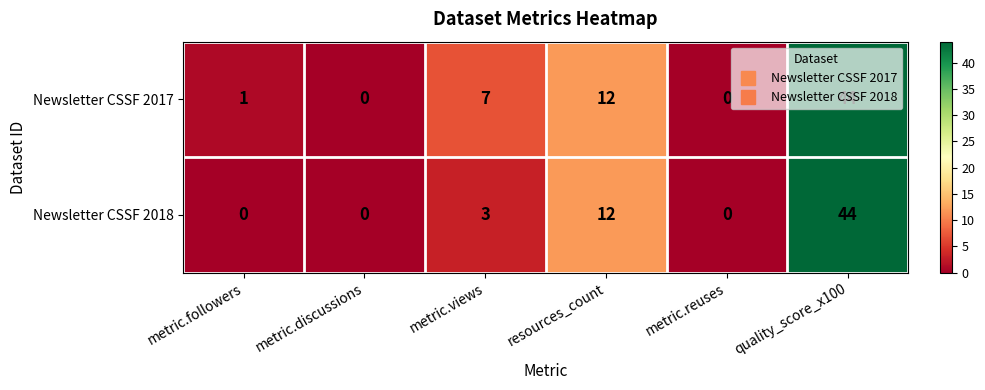

Which category has the highest value across all series?

quality_score_x100